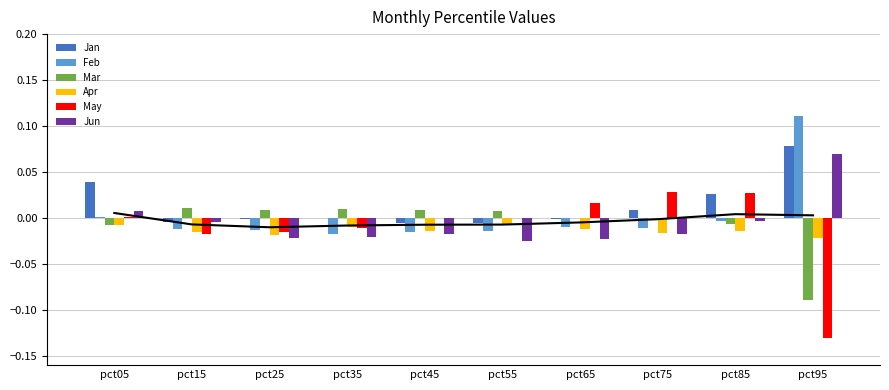

What is the minimum value for May?

-0.1